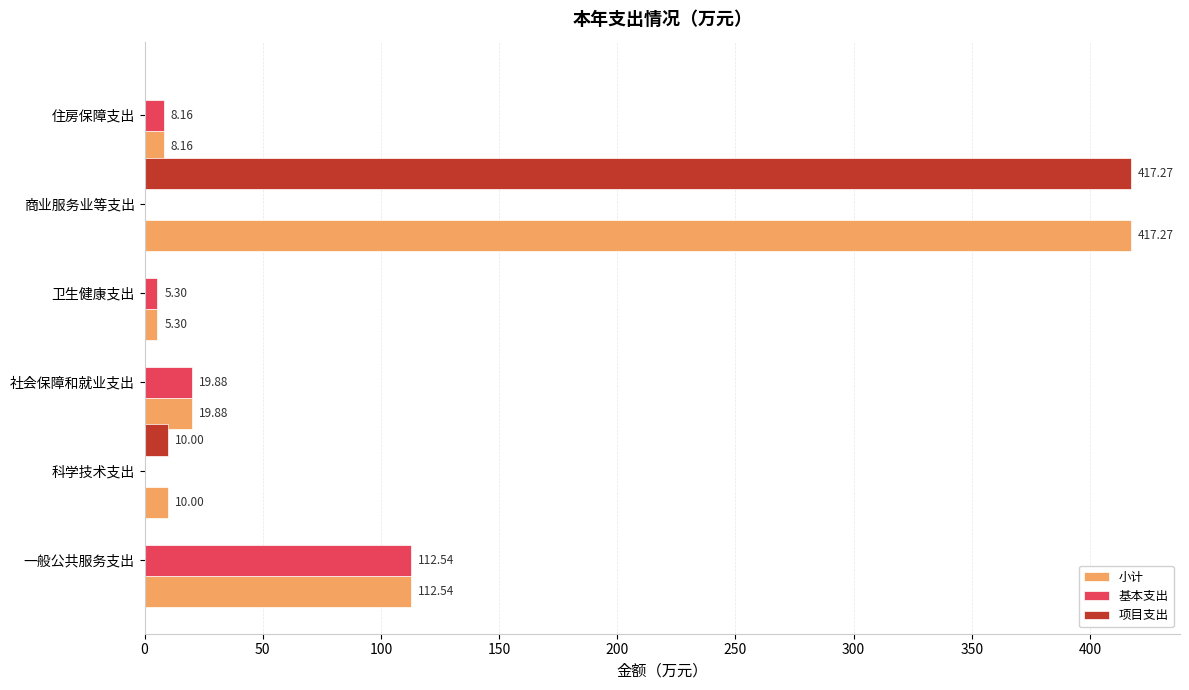

Which series changed the most between 卫生健康支出 and 商业服务业等支出?

项目支出